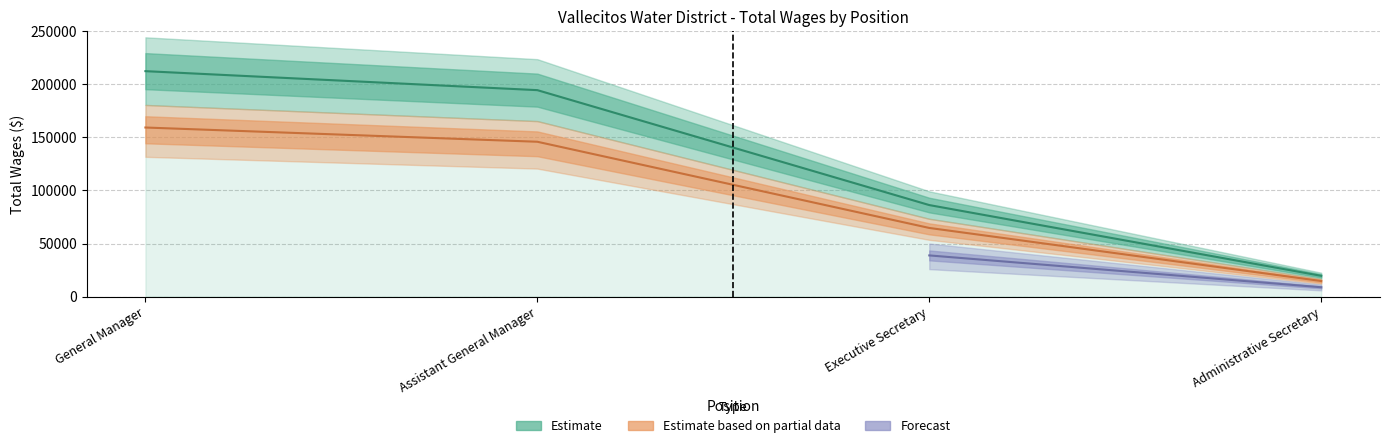

List the labels in order of value, smallest first.

Administrative Secretary, Executive Secretary, Assistant General Manager, General Manager